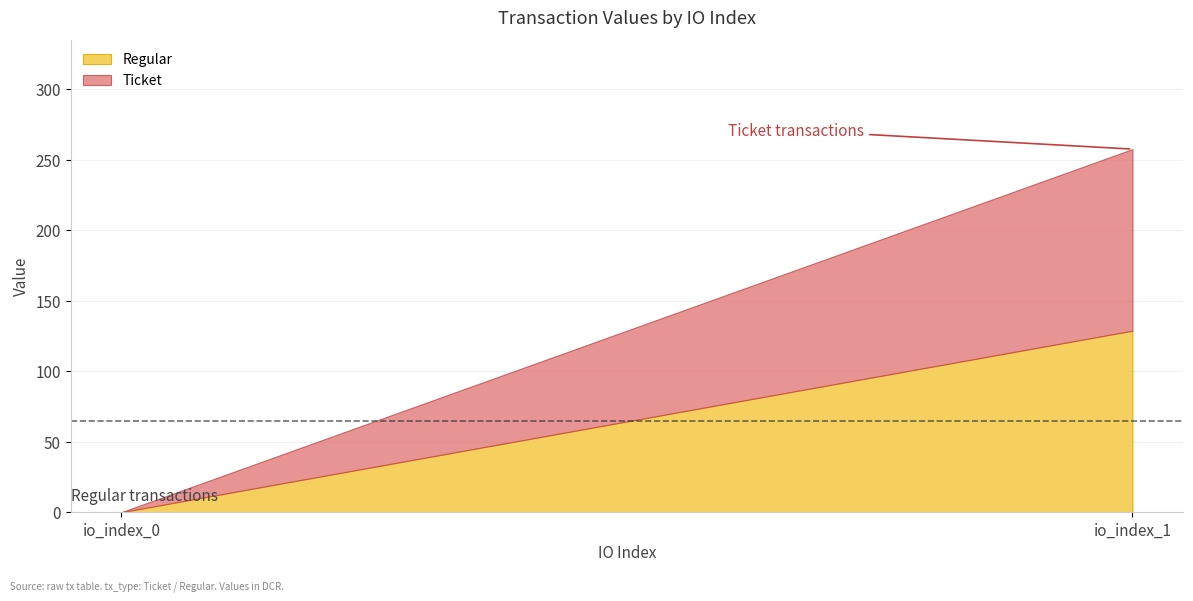

Which series has the largest total across all categories?

Ticket